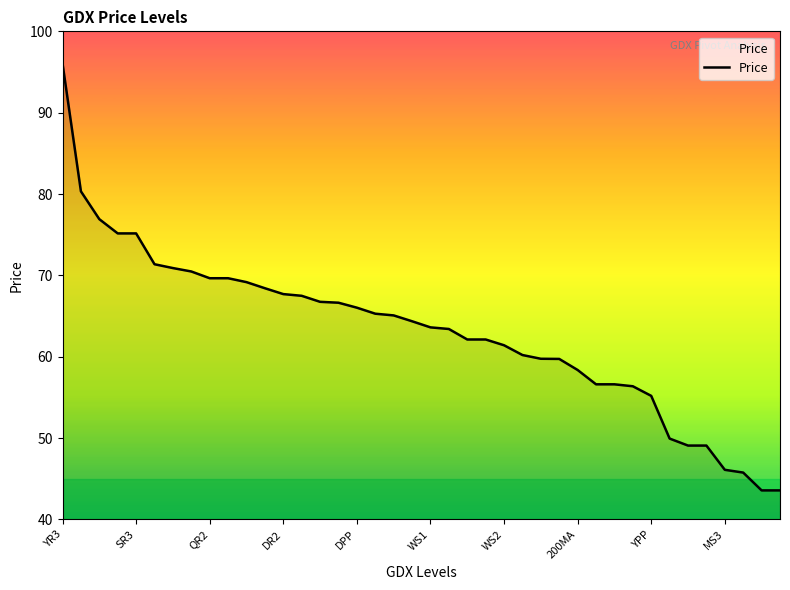

What is the difference between the maximum and minimum values?

52.5